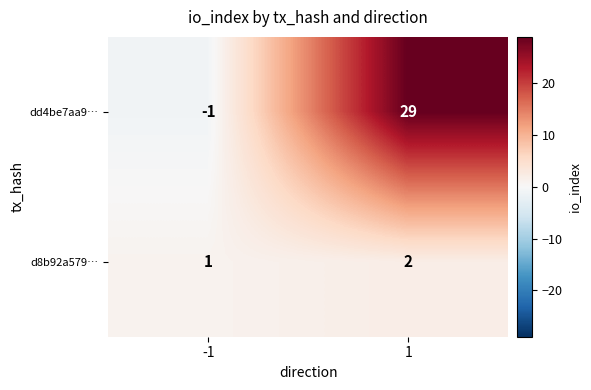

List the series in order of their peak value, highest first.

dd4be7aa9…, d8b92a579…